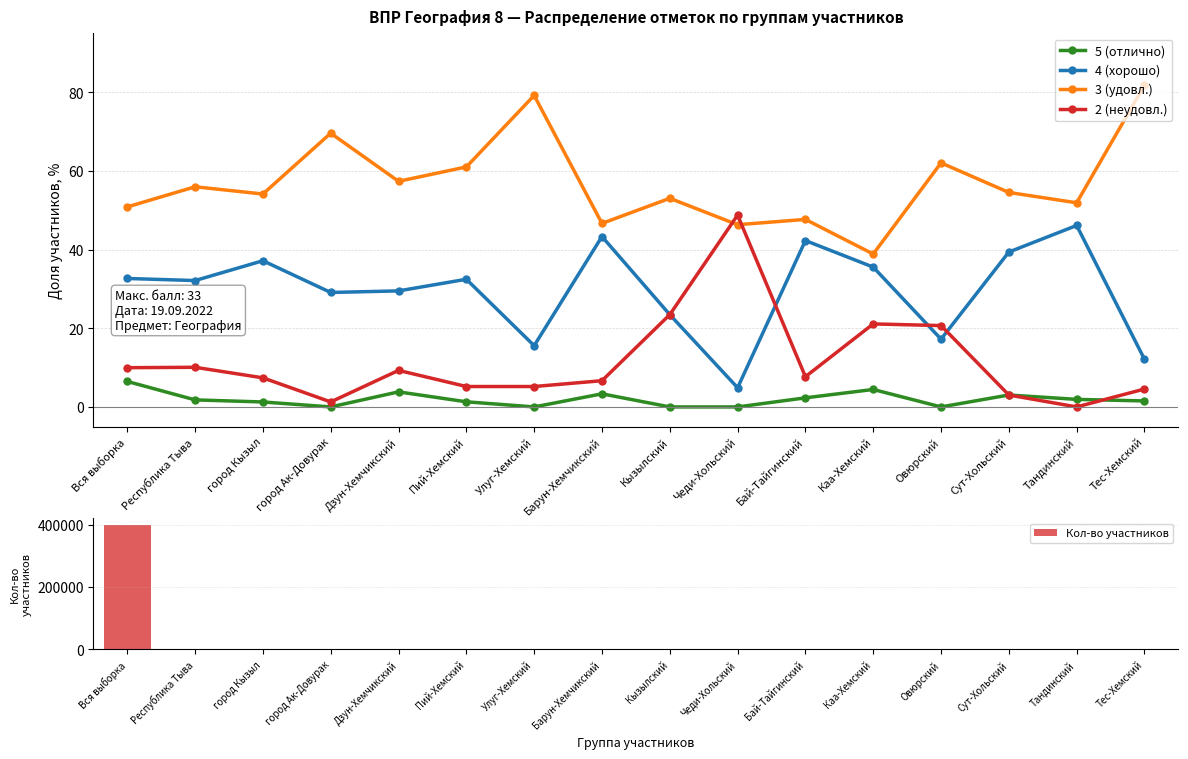

True or false: 3 (удовл.) and 4 (хорошо) intersect in this chart.

False